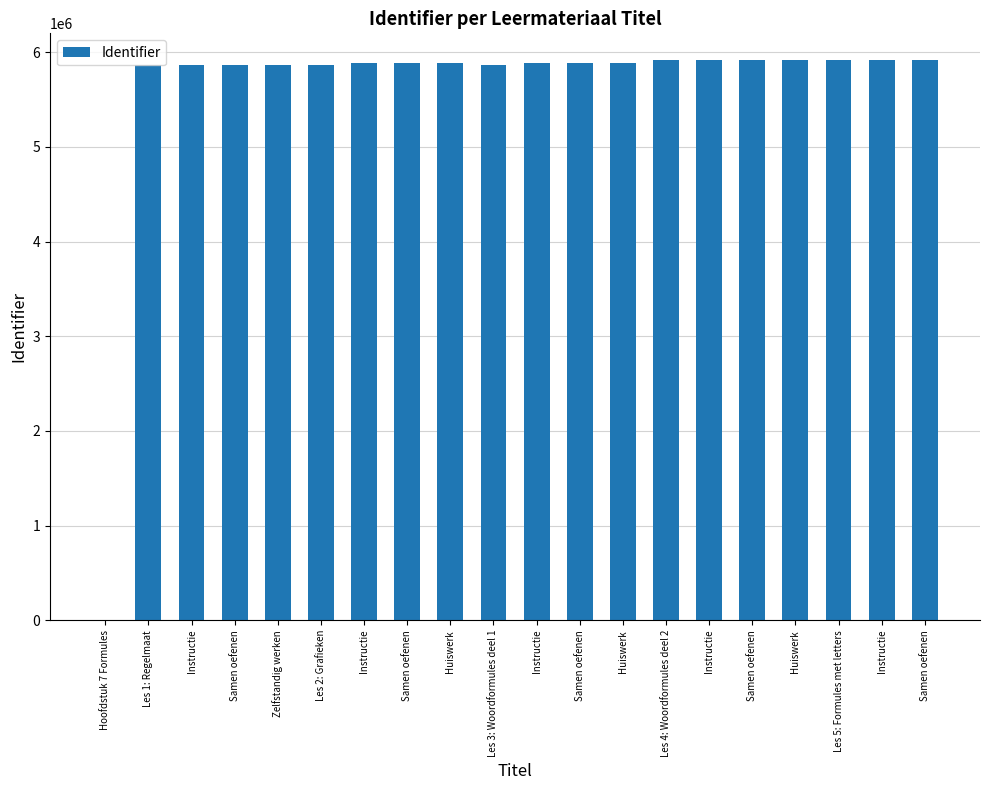

What is the difference between the values at Les 4: Woordformules deel 2 and Les 3: Woordformules deel 1?

48422